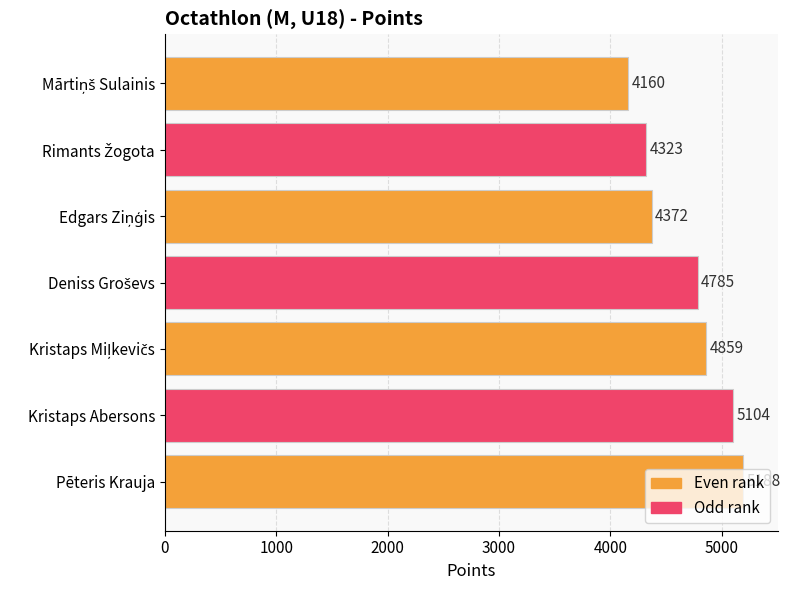

Does the chart contain any negative values?

No